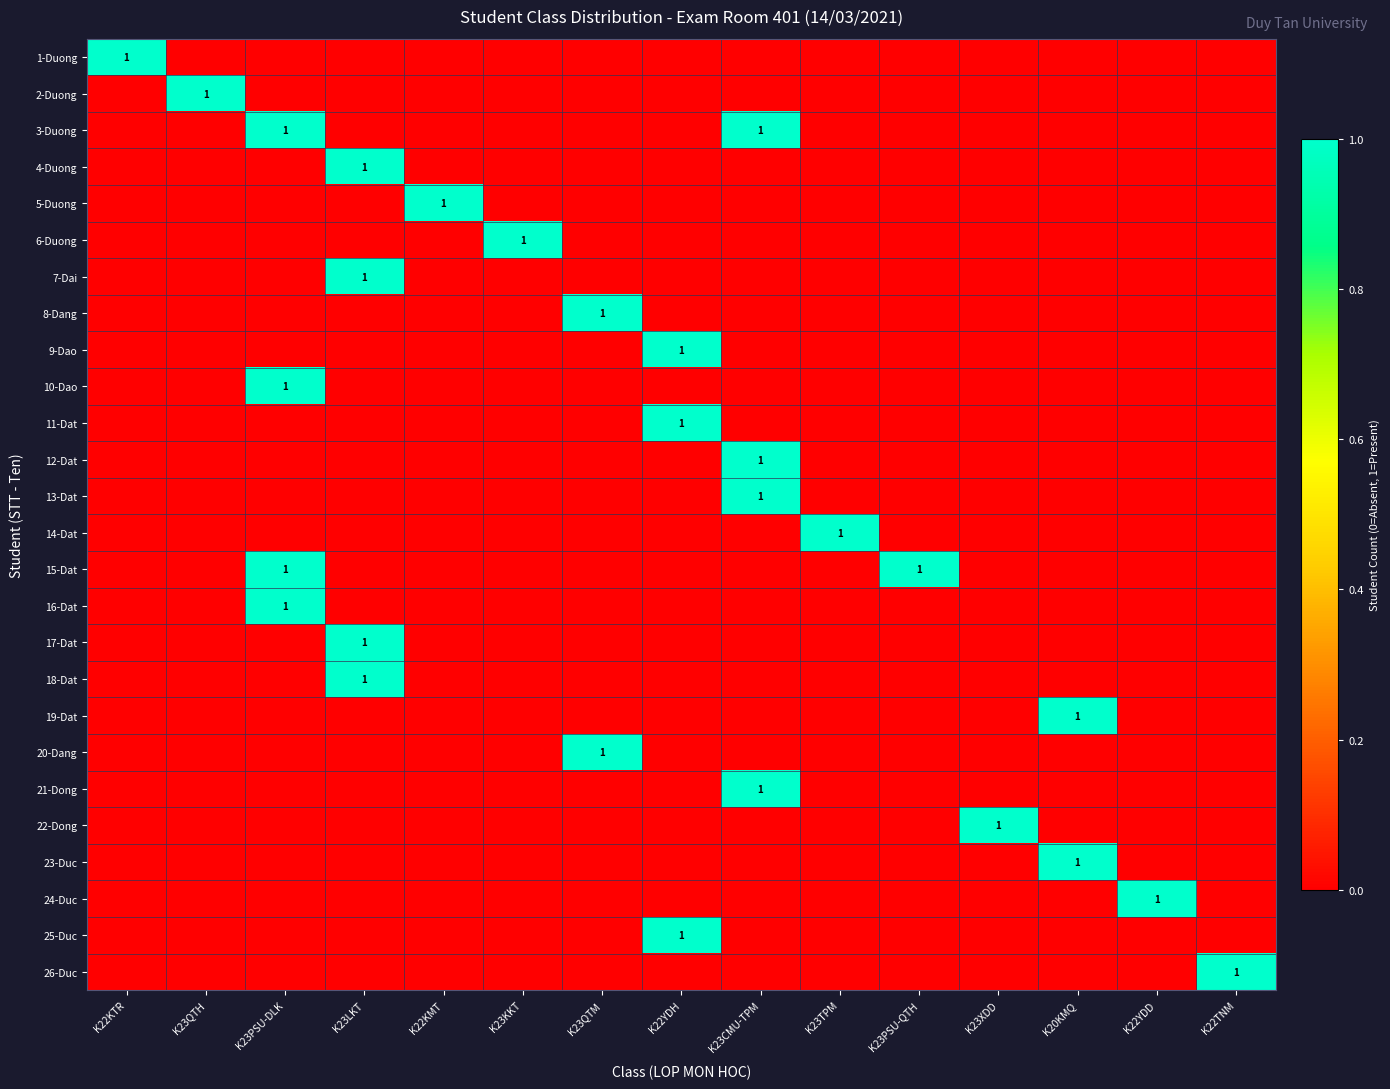

The value of 10-Dao at K23PSU-DLK is 1. True or false?

True